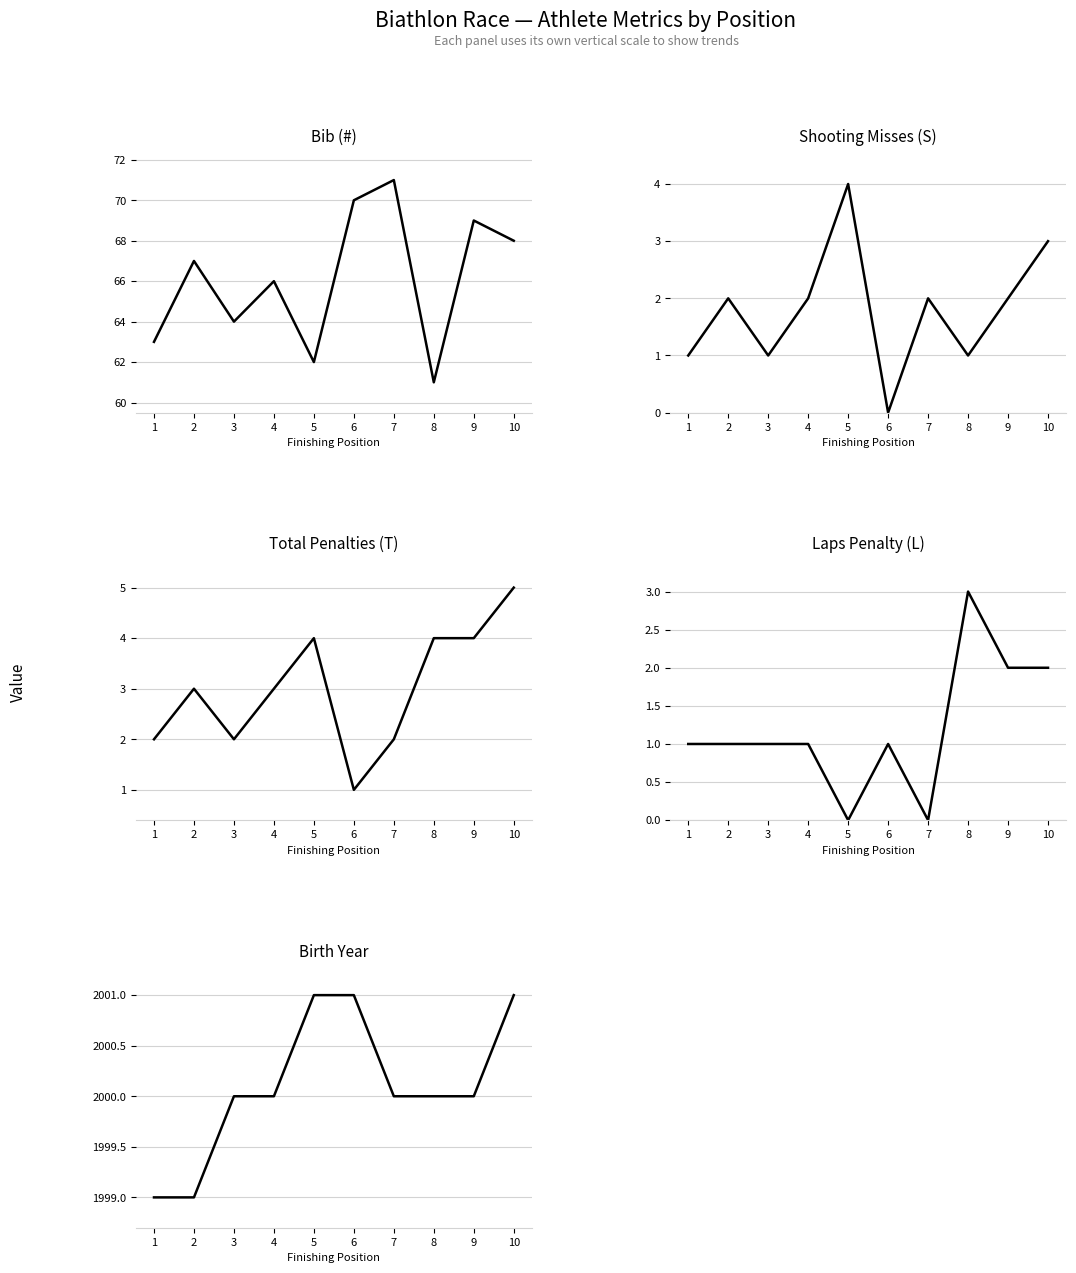

At which label is Laps Penalty (L) closest to 1?

1